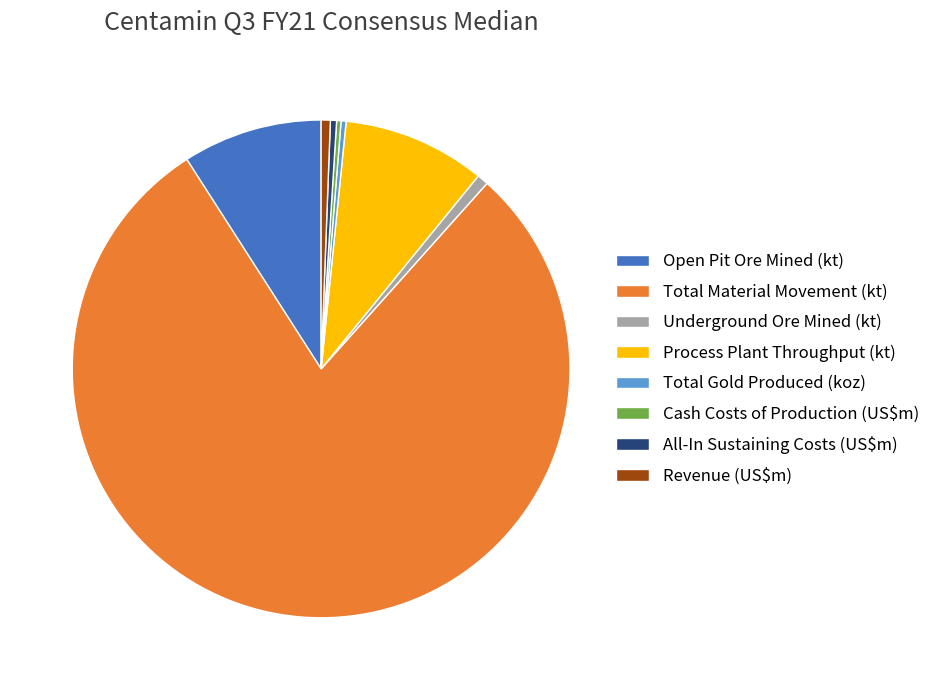

True or false: Revenue (US$m) accounts for 1% of the total.

True